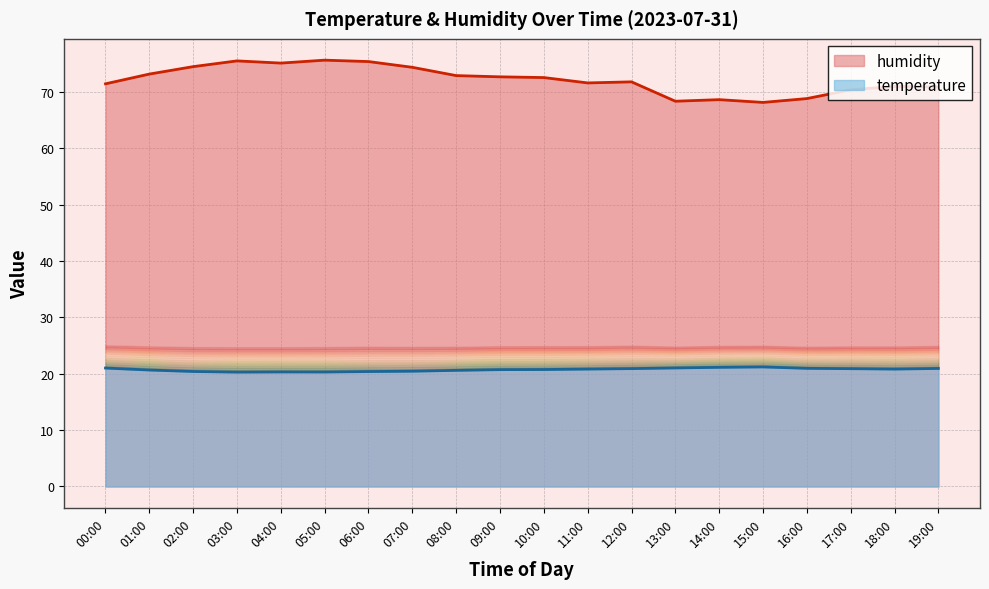

What is the highest value of the temperature series?

21.2